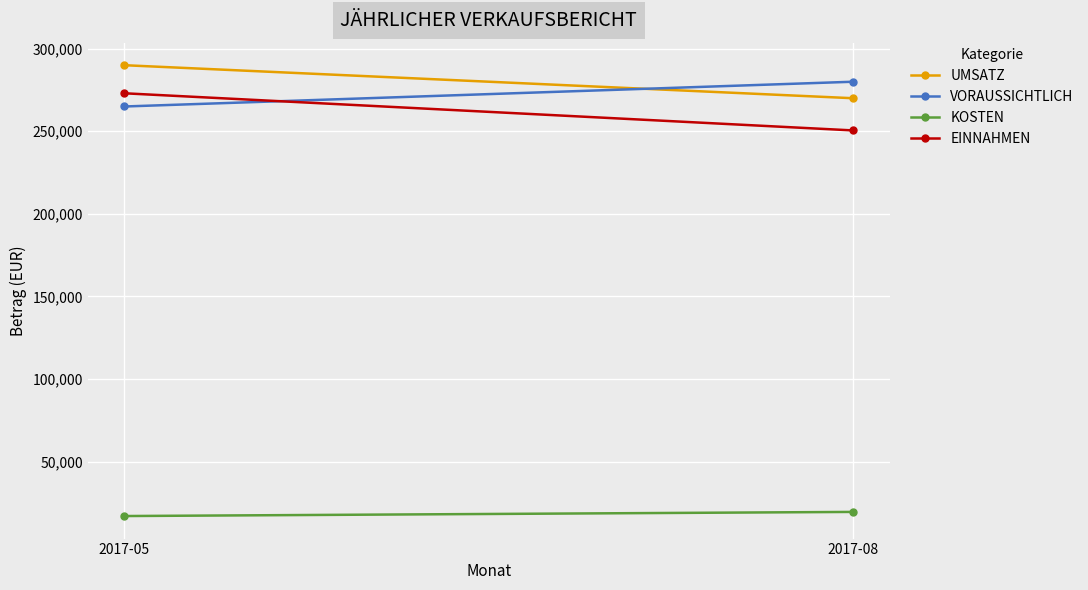

What is the difference between the KOSTEN values at 2017-05 and 2017-08?

2500